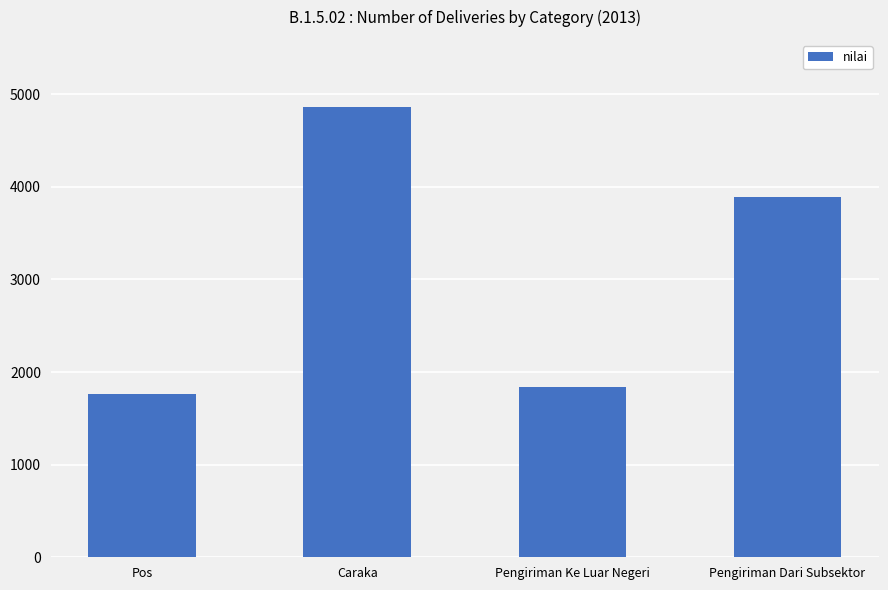

What is the change in value from Caraka to Pengiriman Dari Subsektor?

-964